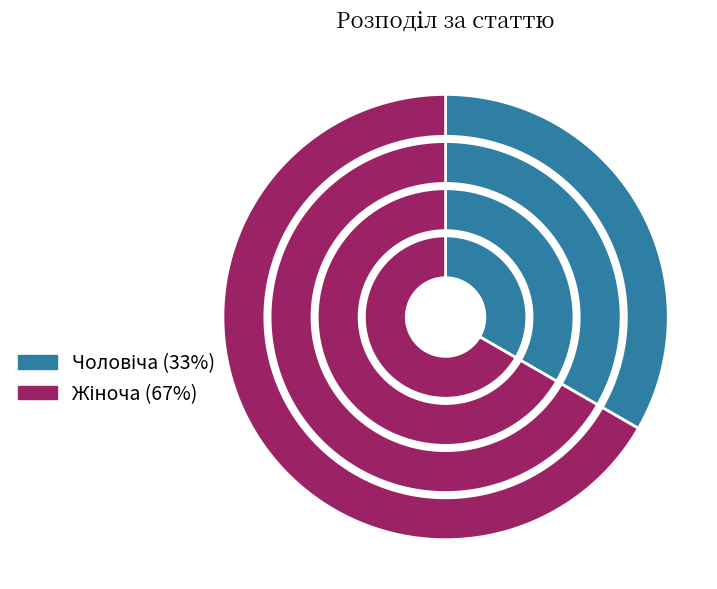

Which has a higher value, Чоловіча or Жіноча?

Жіноча